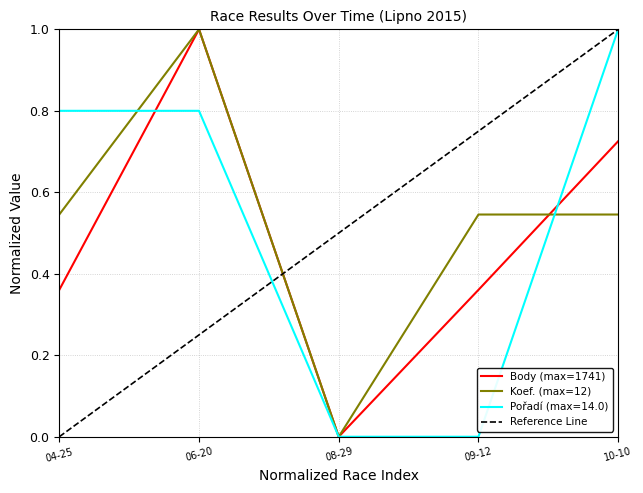

Is it true that Body (max=1741) equals 1.0 at 06-20?

True